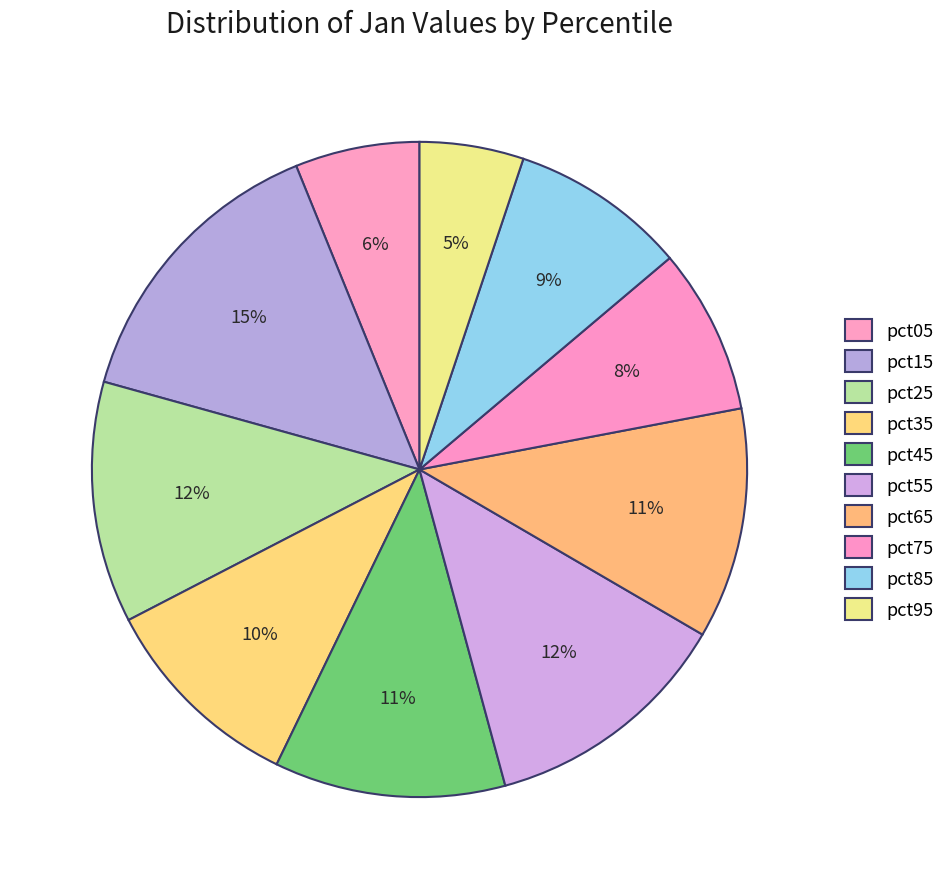

To the nearest percent, what is the combined percentage of pct25 and pct75?

20%